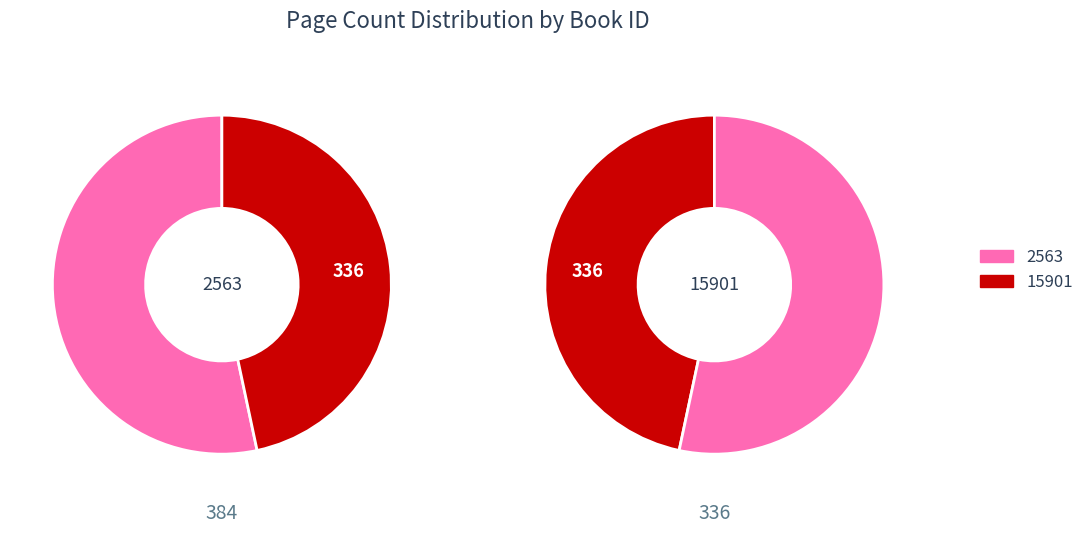

To the nearest percent, what is the average slice percentage?

50%